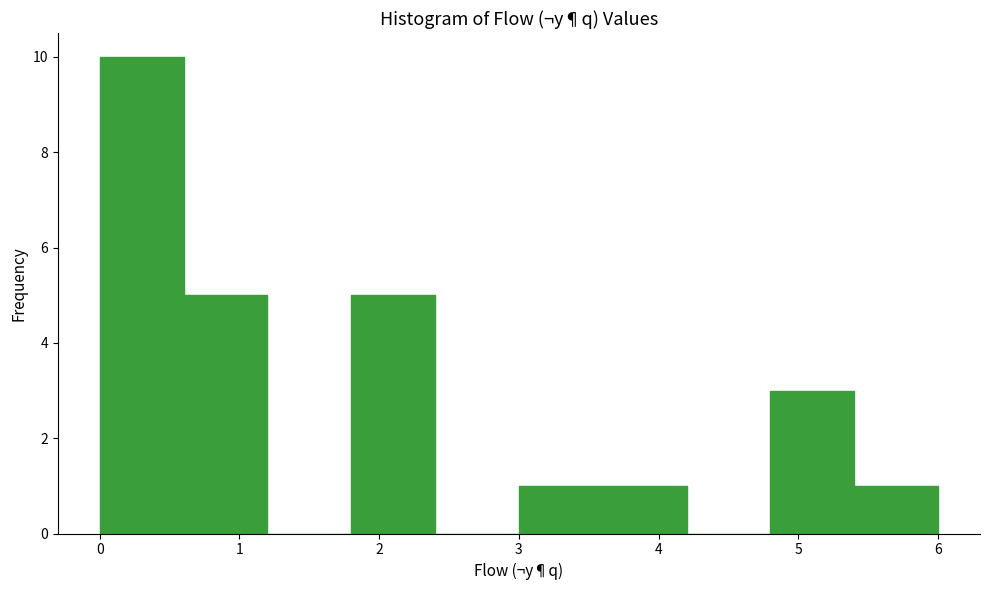

Reading left to right, list every bar in this chart as the range it spans on the x-axis followed by its height. The values are not printed on the chart, so give them approximately, as read against the axis.

0.0 to 0.6: 10
0.6 to 1.2: 5
1.2 to 1.8: 0
1.8 to 2.4: 5
2.4 to 3.0: 0
3.0 to 3.6: 1
3.6 to 4.2: 1
4.2 to 4.8: 0
4.8 to 5.4: 3
5.4 to 6.0: 1